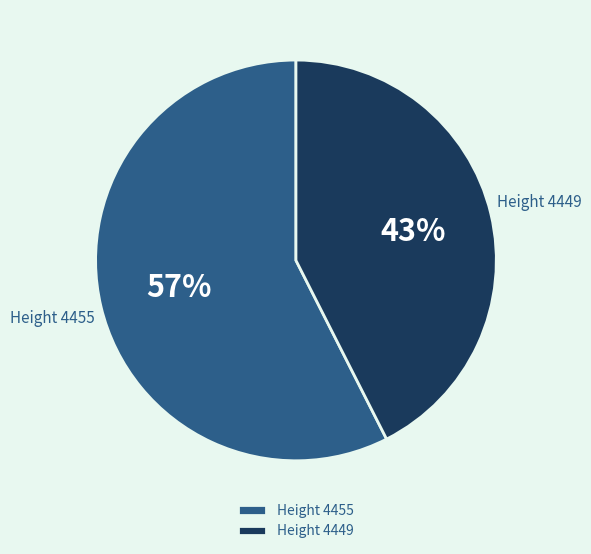

Between Height 4455 and Height 4449, which is larger?

Height 4455